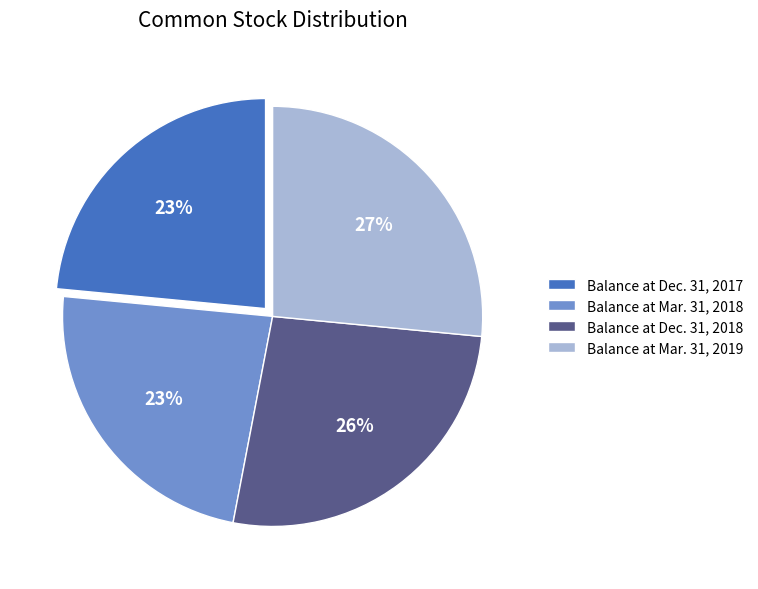

Does Balance at Dec. 31, 2017 account for over 50% of the chart?

No